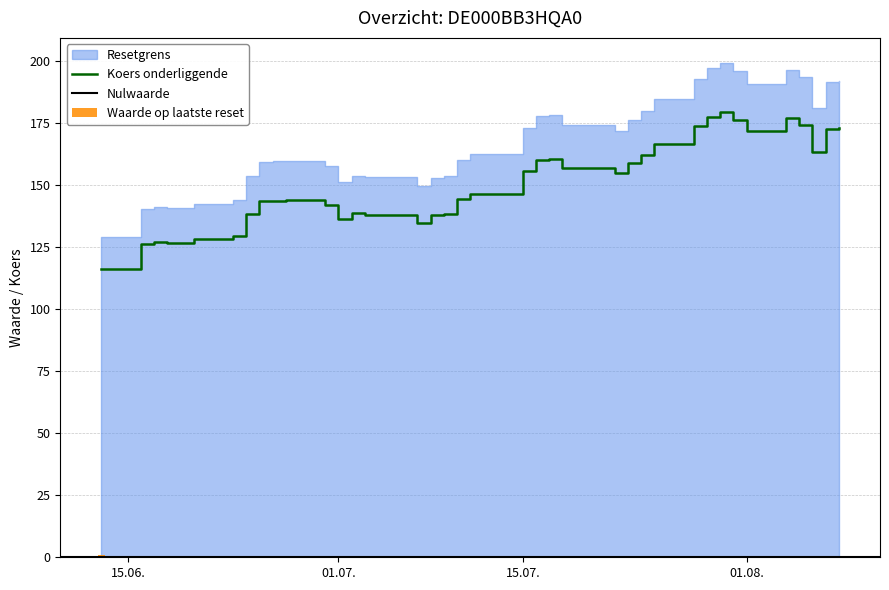

Reading left to right, transcribe all the data shown in this chart.

Resetgrens: 2025-08-08=191.8	2025-08-07=191.4	2025-08-06=181.1	2025-08-05=193.5	2025-08-04=196.2	2025-08-01=190.6	2025-07-31=195.7	2025-07-30=199.3	2025-07-29=197.0	2025-07-28=192.8	2025-07-25=184.8	2025-07-24=180.0	2025-07-23=176.1	2025-07-22=171.7	2025-07-21=174.3	2025-07-18=174.3	2025-07-17=178.1	2025-07-16=177.7	2025-07-15=172.7	2025-07-14=162.3	2025-07-11=162.5	2025-07-10=160.0	2025-07-09=153.6	2025-07-08=153.0	2025-07-07=149.6	2025-07-03=153.1	2025-07-02=153.8	2025-07-01=151.1	2025-06-30=157.5	2025-06-27=159.6	2025-06-26=159.5	2025-06-25=159.2	2025-06-24=153.7	2025-06-23=143.8	2025-06-20=142.3	2025-06-18=140.7	2025-06-17=141.1	2025-06-16=140.3	2025-06-13=128.9
Koers onderliggende: 2025-08-08=172.8	2025-08-07=172.4	2025-08-06=163.1	2025-08-05=174.3	2025-08-04=176.8	2025-08-01=171.7	2025-07-31=176.3	2025-07-30=179.5	2025-07-29=177.4	2025-07-28=173.7	2025-07-25=166.5	2025-07-24=162.1	2025-07-23=158.7	2025-07-22=154.7	2025-07-21=157.0	2025-07-18=157.0	2025-07-17=160.4	2025-07-16=160.1	2025-07-15=155.6	2025-07-14=146.2	2025-07-11=146.4	2025-07-10=144.2	2025-07-09=138.4	2025-07-08=137.8	2025-07-07=134.8	2025-07-03=137.9	2025-07-02=138.5	2025-07-01=136.1	2025-06-30=141.9	2025-06-27=143.8	2025-06-26=143.7	2025-06-25=143.4	2025-06-24=138.4	2025-06-23=129.6	2025-06-20=128.2	2025-06-18=126.8	2025-06-17=127.1	2025-06-16=126.4	2025-06-13=116.2
Waarde op laatste reset: 2025-08-08=0.0	2025-08-07=0.0	2025-08-06=0.0	2025-08-05=0.0	2025-08-04=0.0	2025-08-01=0.0	2025-07-31=0.0	2025-07-30=0.0	2025-07-29=0.0	2025-07-28=0.0	2025-07-25=0.0	2025-07-24=0.0	2025-07-23=0.0	2025-07-22=0.0	2025-07-21=0.0	2025-07-18=0.0	2025-07-17=0.0	2025-07-16=0.0	2025-07-15=0.0	2025-07-14=0.0	2025-07-11=0.0	2025-07-10=0.1	2025-07-09=0.1	2025-07-08=0.1	2025-07-07=0.1	2025-07-03=0.1	2025-07-02=0.1	2025-07-01=0.1	2025-06-30=0.1	2025-06-27=0.1	2025-06-26=0.1	2025-06-25=0.1	2025-06-24=0.1	2025-06-23=0.2	2025-06-20=0.2	2025-06-18=0.2	2025-06-17=0.2	2025-06-16=0.2	2025-06-13=0.8